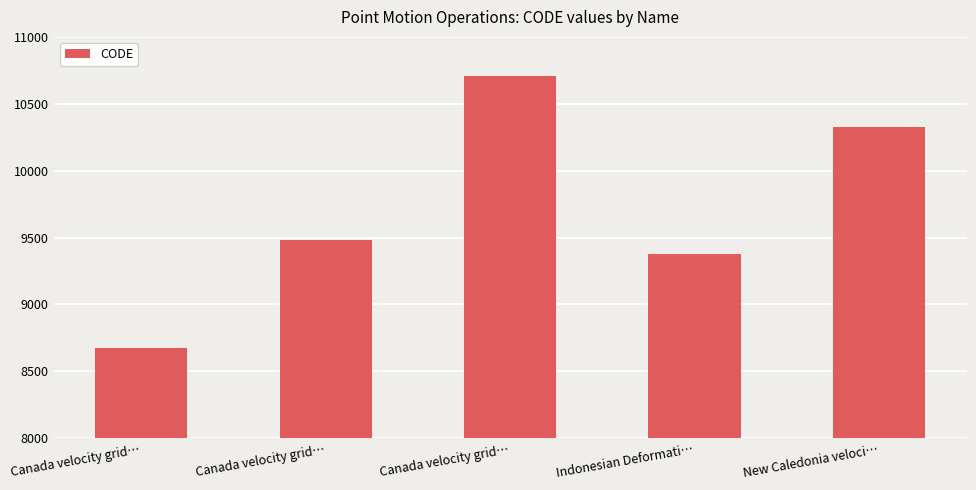

Between Indonesian Deformati… and Canada velocity grid…, which is larger?

Canada velocity grid…